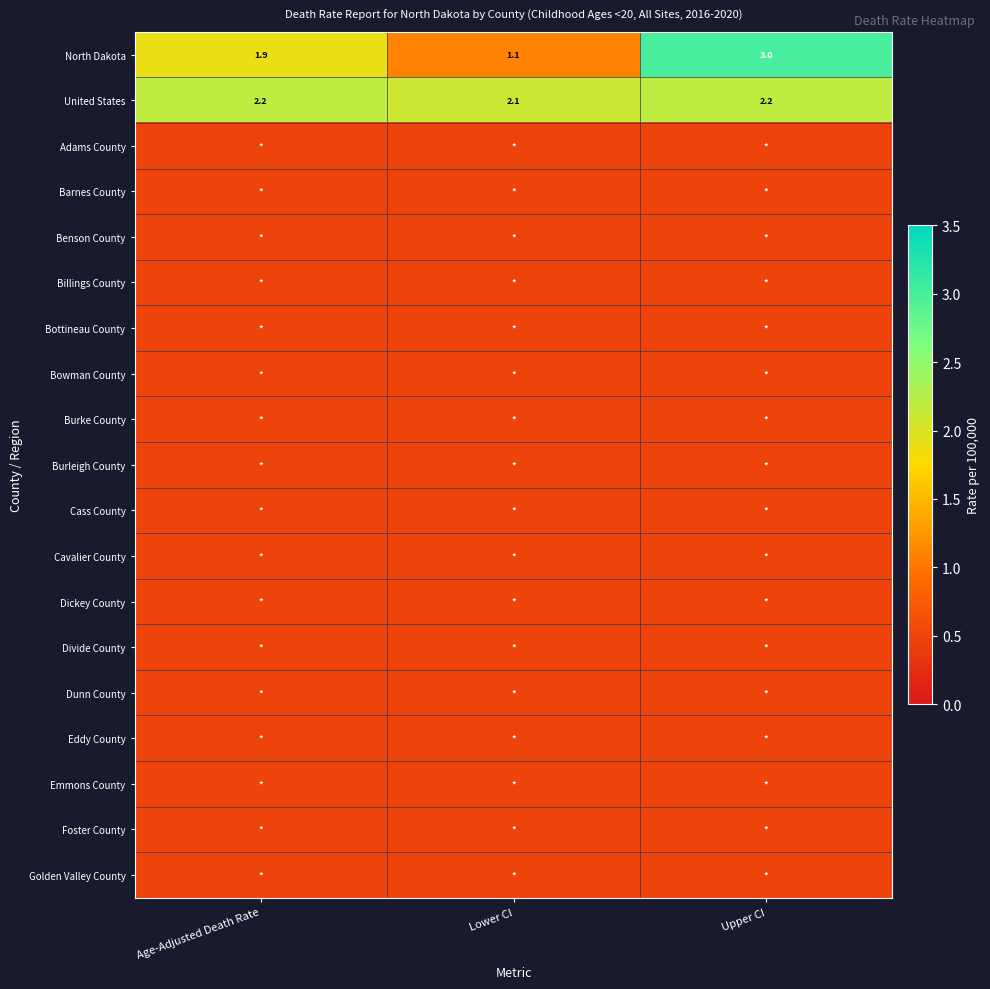

Is it true that North Dakota equals 1.1 at Lower CI?

True